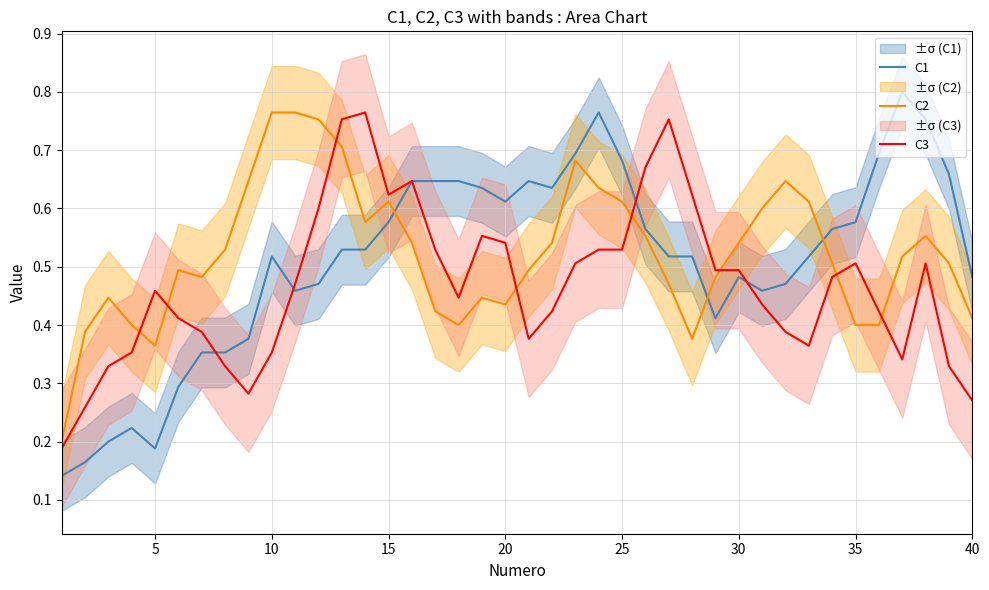

True or false: C3 and C2 intersect in this chart.

True